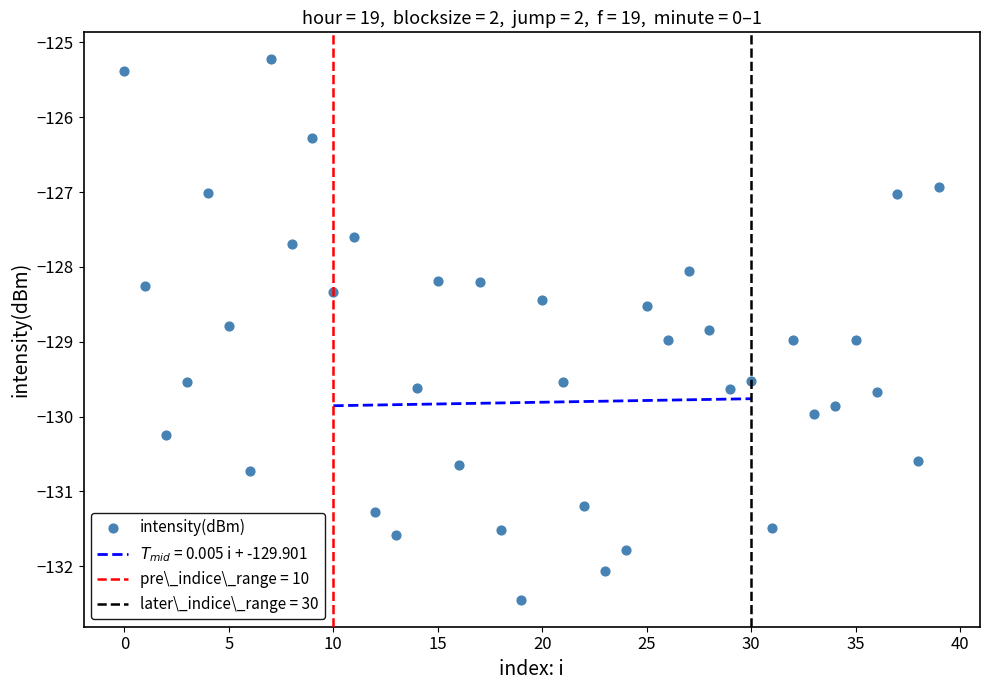

What is the range of Y values (max minus min)?

7.2